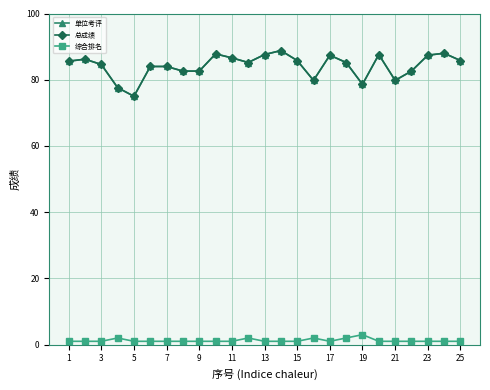

Reading left to right, list all the values displayed in this chart.

单位考评: 85.6	86.2	84.6	77.6	75.0	84.0	84.0	82.6	82.6	87.8	86.6	85.2	87.6	88.8	85.8	79.8	87.4	85.2	78.6	87.6	79.8	82.6	87.4	88.0	85.8
总成绩: 85.6	86.2	84.6	77.6	75.0	84.0	84.0	82.6	82.6	87.8	86.6	85.2	87.6	88.8	85.8	79.8	87.4	85.2	78.6	87.6	79.8	82.6	87.4	88.0	85.8
综合排名: 1.0	1.0	1.0	2.0	1.0	1.0	1.0	1.0	1.0	1.0	1.0	2.0	1.0	1.0	1.0	2.0	1.0	2.0	3.0	1.0	1.0	1.0	1.0	1.0	1.0